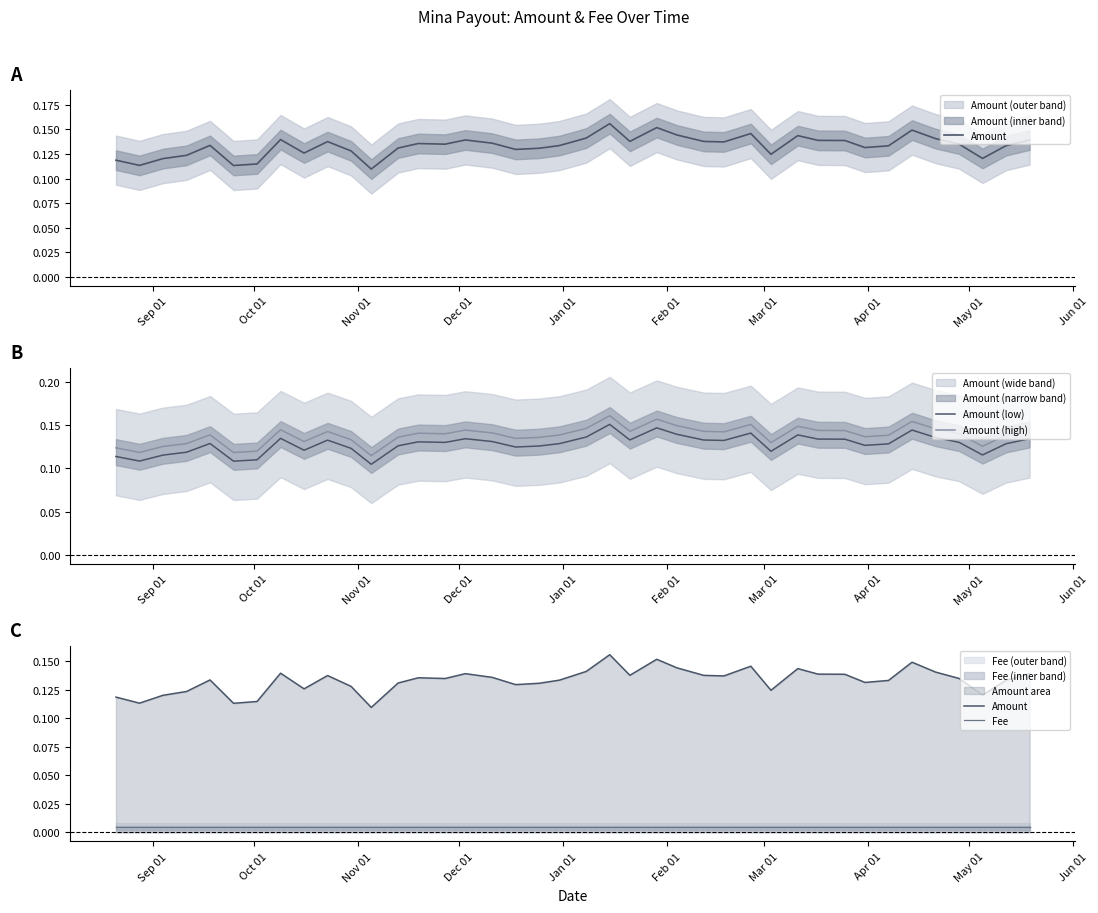

In Amount, how many points are higher than both neighbors (excluding endpoints)?

10